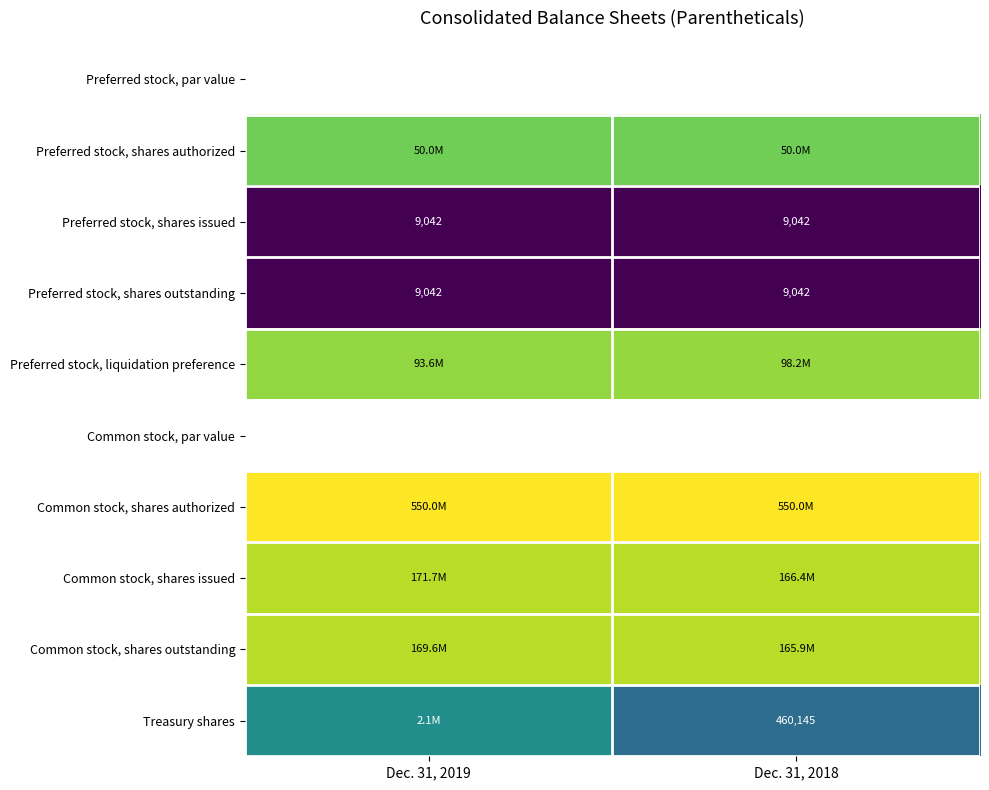

At how many categories does at least one series exceed 454686629?

2